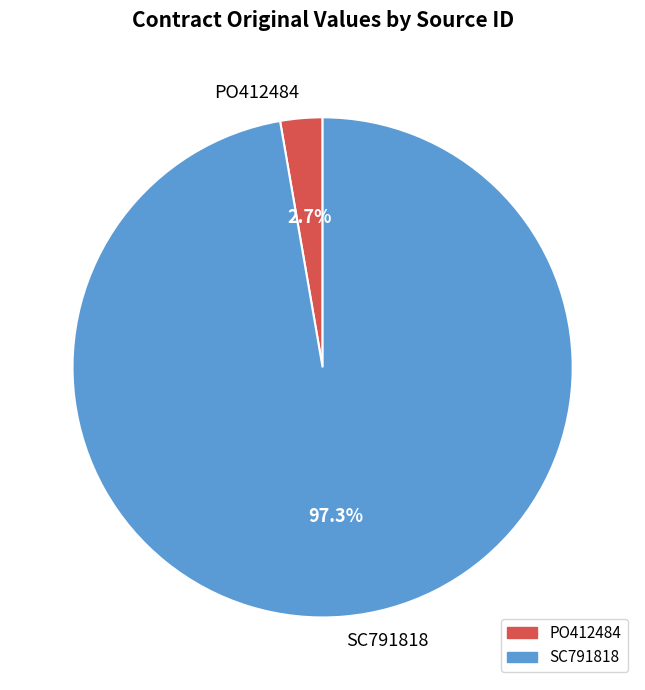

Which has a higher value, SC791818 or PO412484?

SC791818